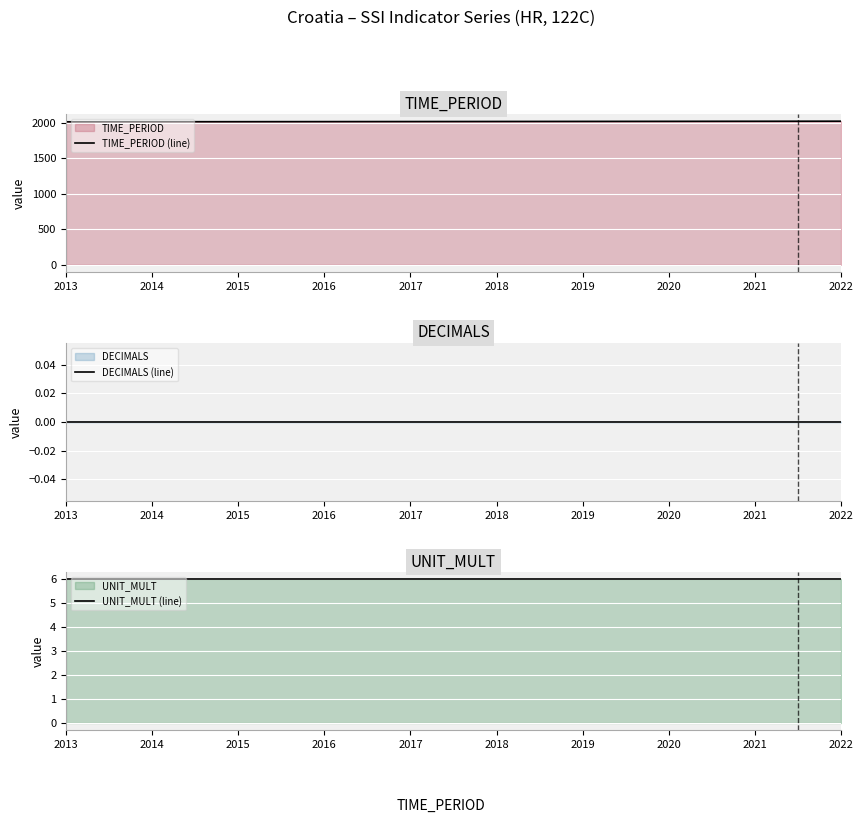

True or false: TIME_PERIOD (line) and DECIMALS (line) intersect in this chart.

False